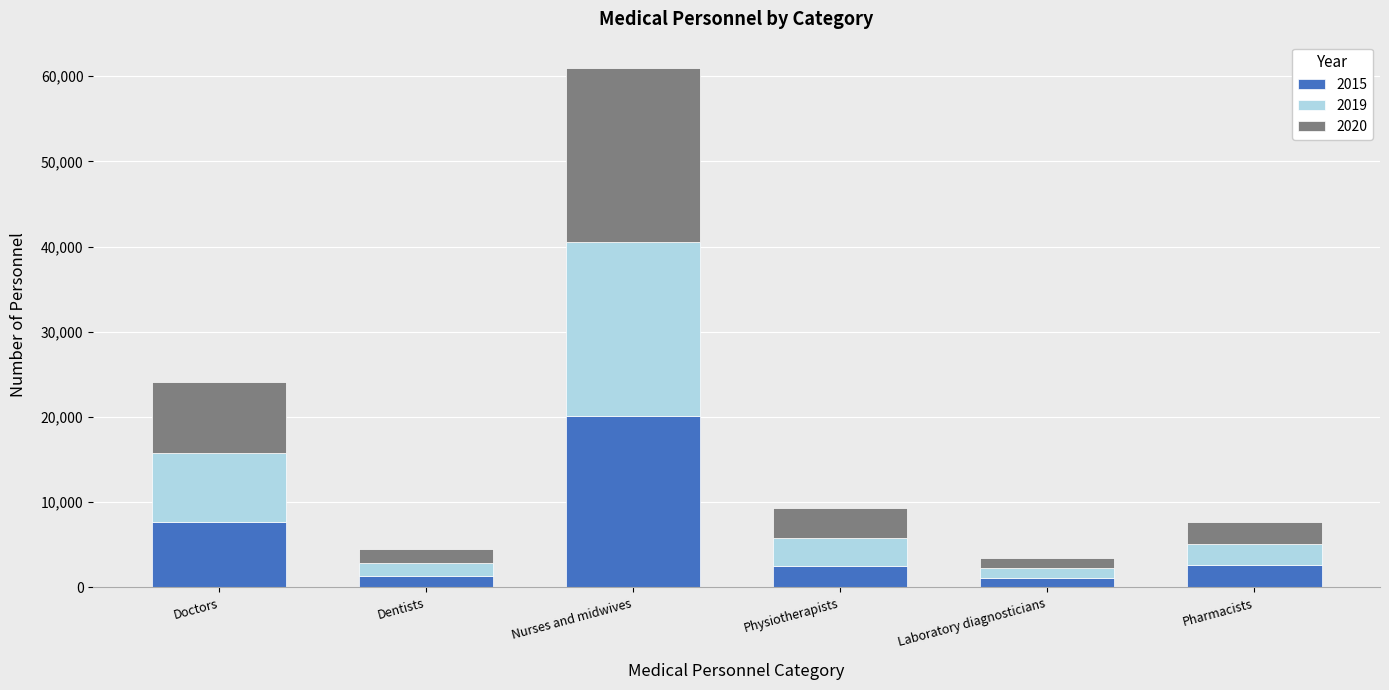

At which category is the sum across all series the highest?

Nurses and midwives